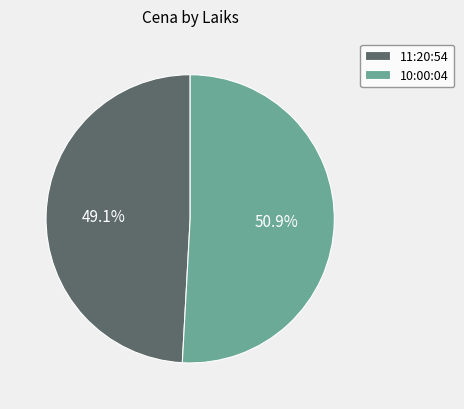

Is there a majority slice in this chart?

Yes